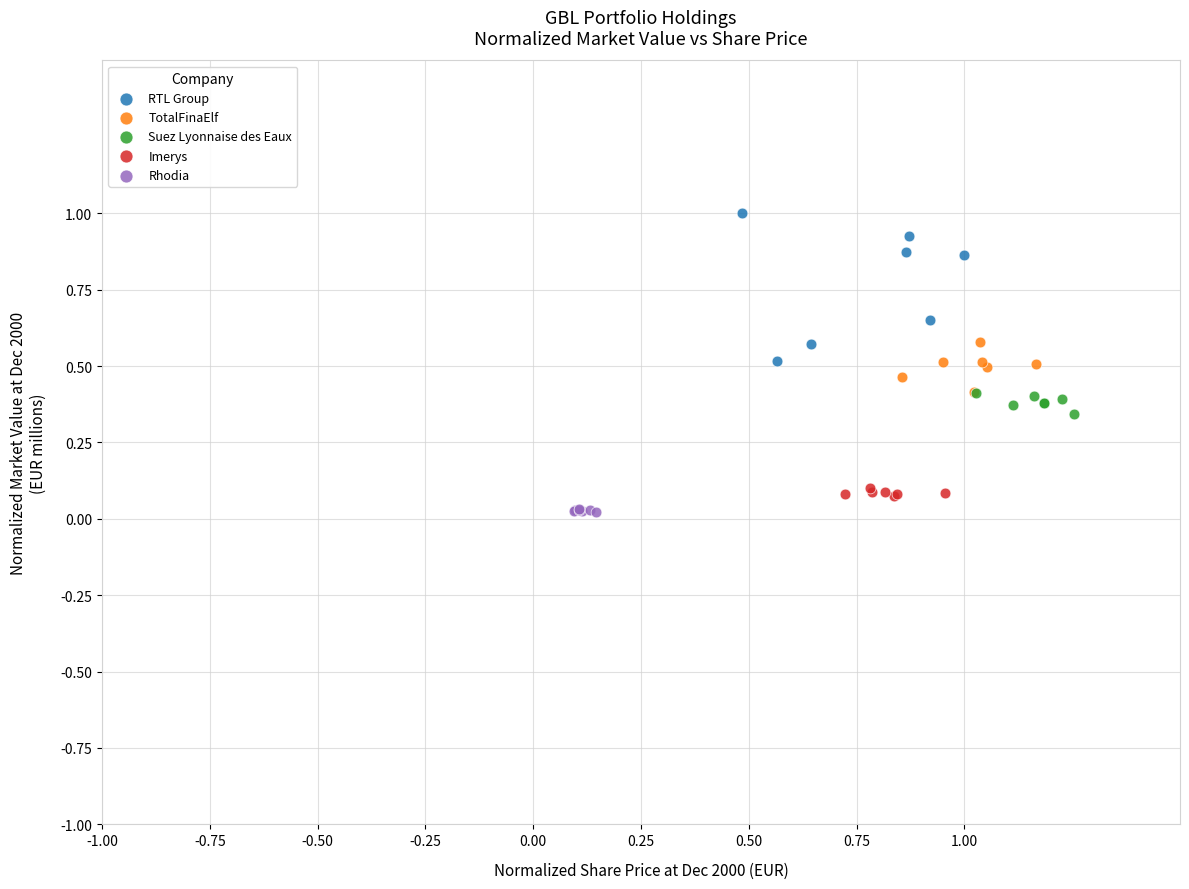

Which series contains the highest Y value?

RTL Group